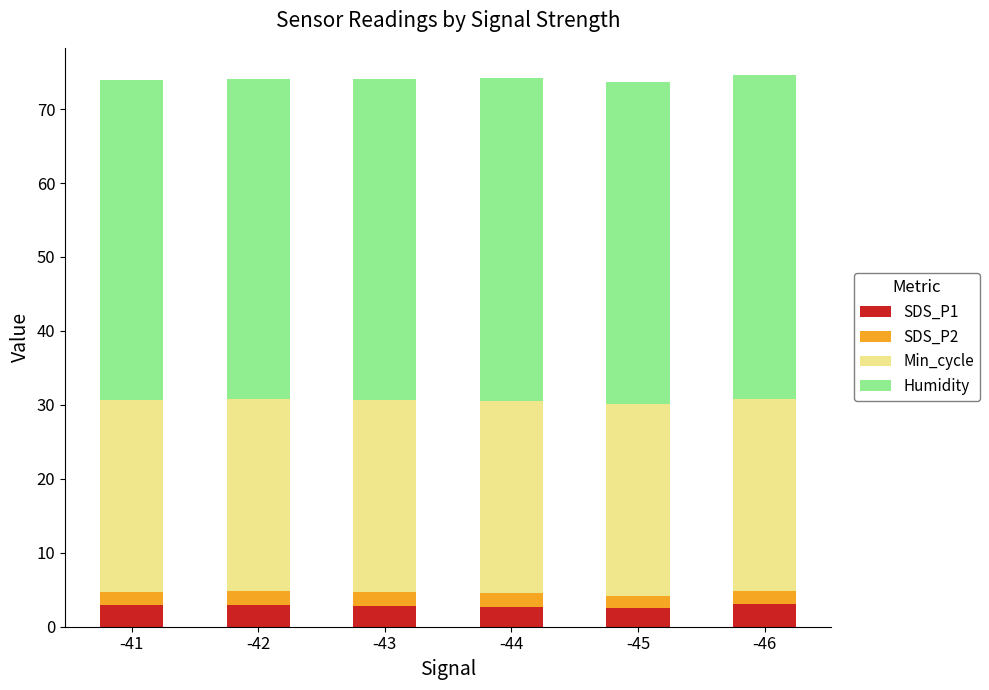

Is it true that SDS_P1 equals 2.7 at -44?

True